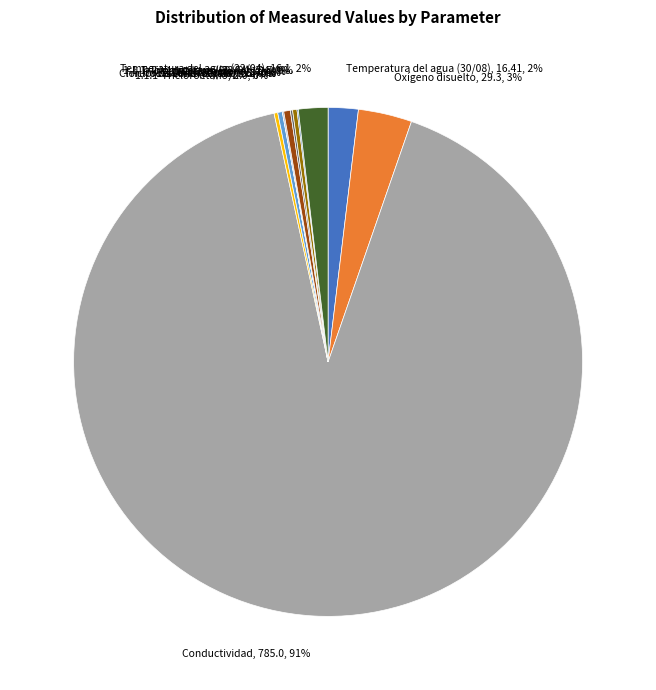

Between Tricloroetileno (22/04), 2.4, 0% and Oxígeno disuelto, 29.3, 3%, which is larger?

Oxígeno disuelto, 29.3, 3%